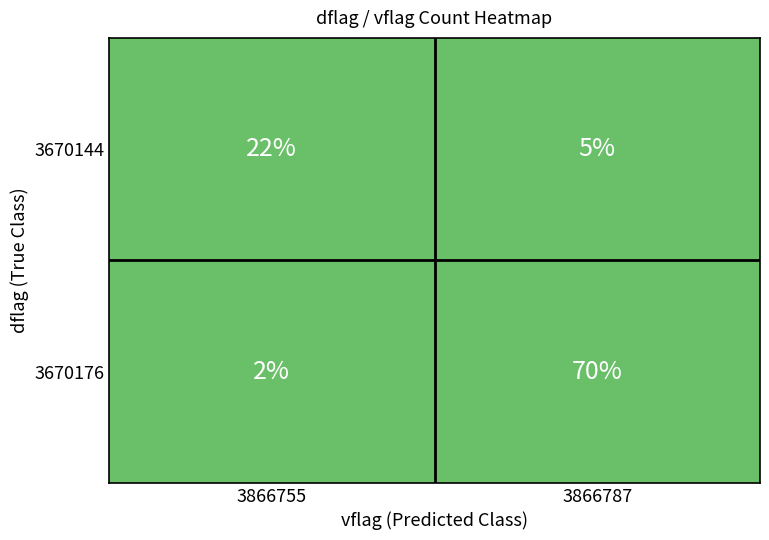

Which label corresponds to the smallest value in the chart?

3866755